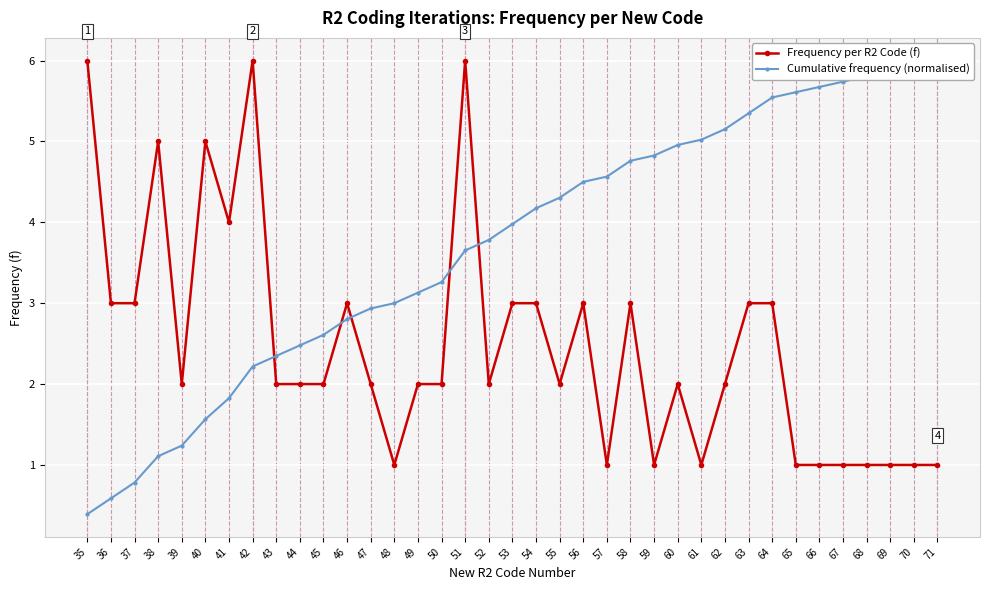

Which label corresponds to the largest value in the chart?

35